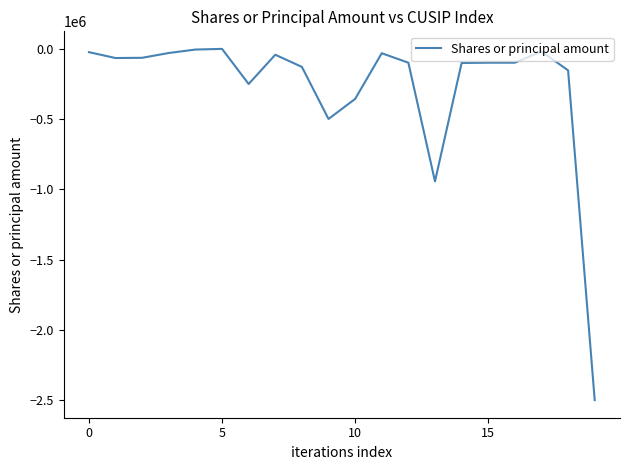

At which category does the chart reach its minimum across all series?

19